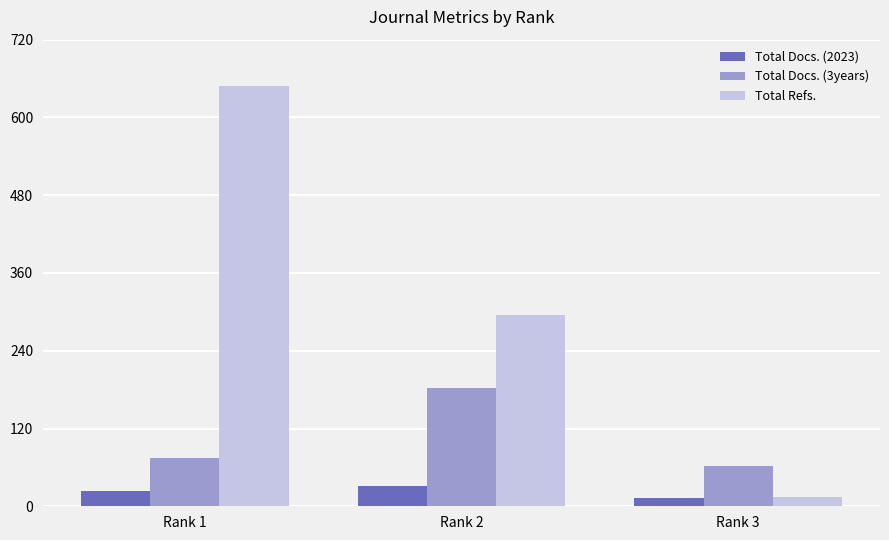

What are all the series names shown in the legend?

Total Docs. (2023), Total Docs. (3years), Total Refs.